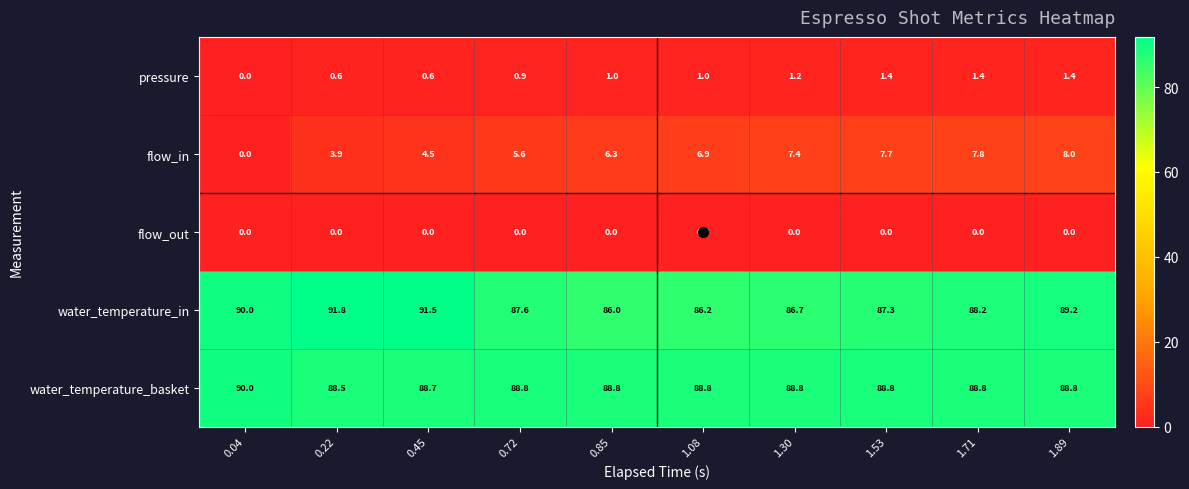

True or false: flow_out has a value of 0.0 at 0.72.

True